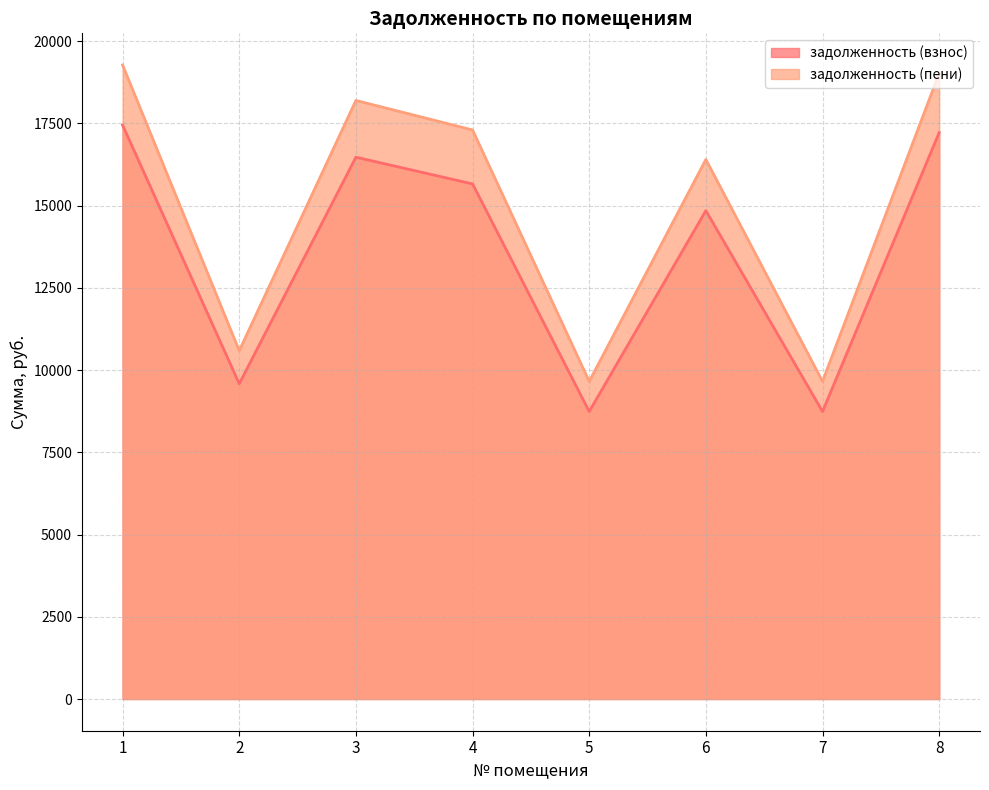

At which label is задолженность (пени) closest to 14462?

6